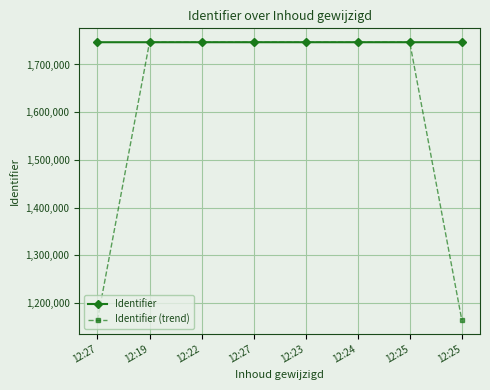

What are all the series names shown in the legend?

Identifier, Identifier (trend)